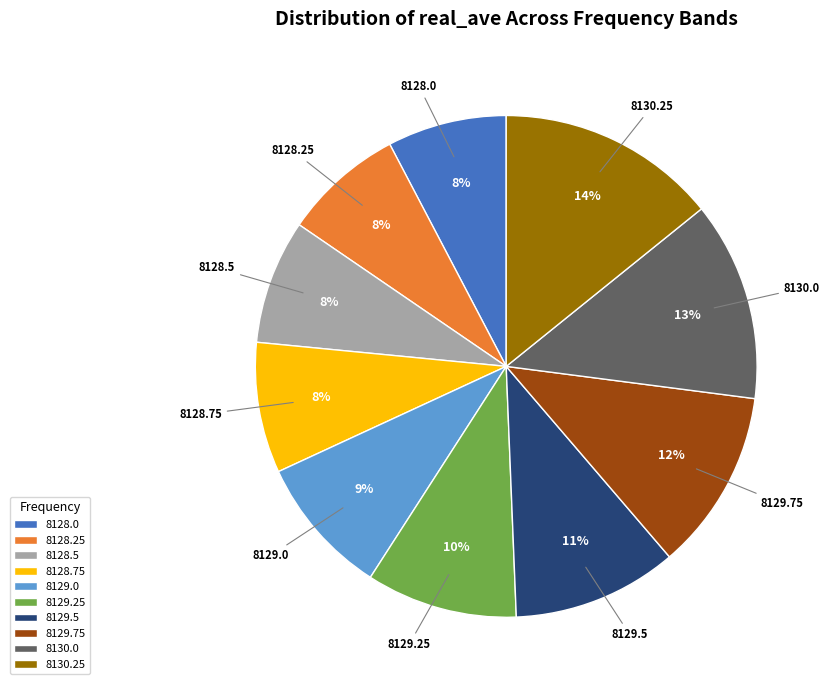

Does 8129.75 represent more than half of the total?

No